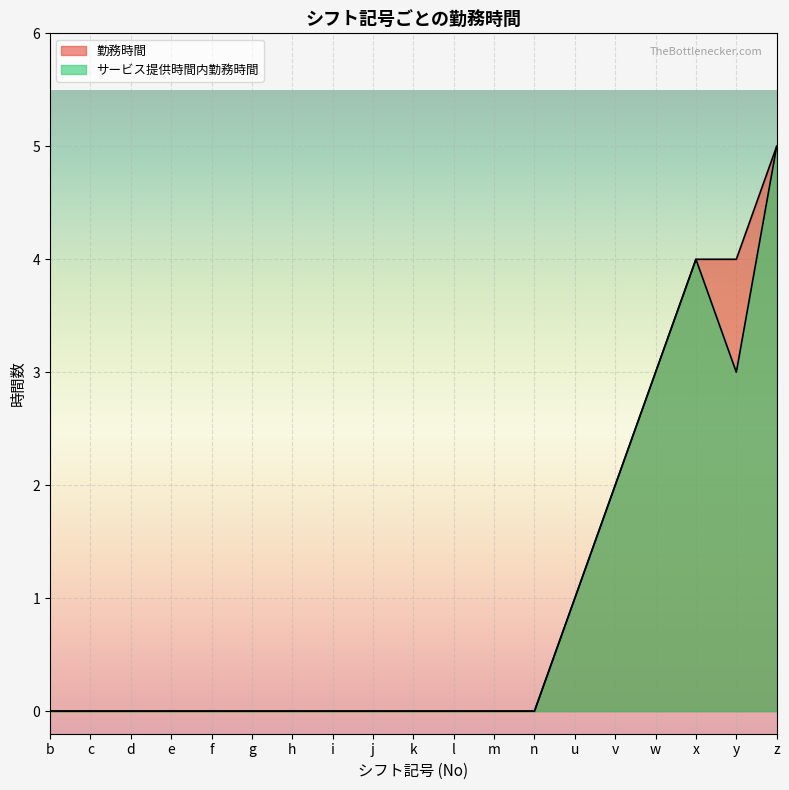

Does the chart display data point markers on the line(s)?

No